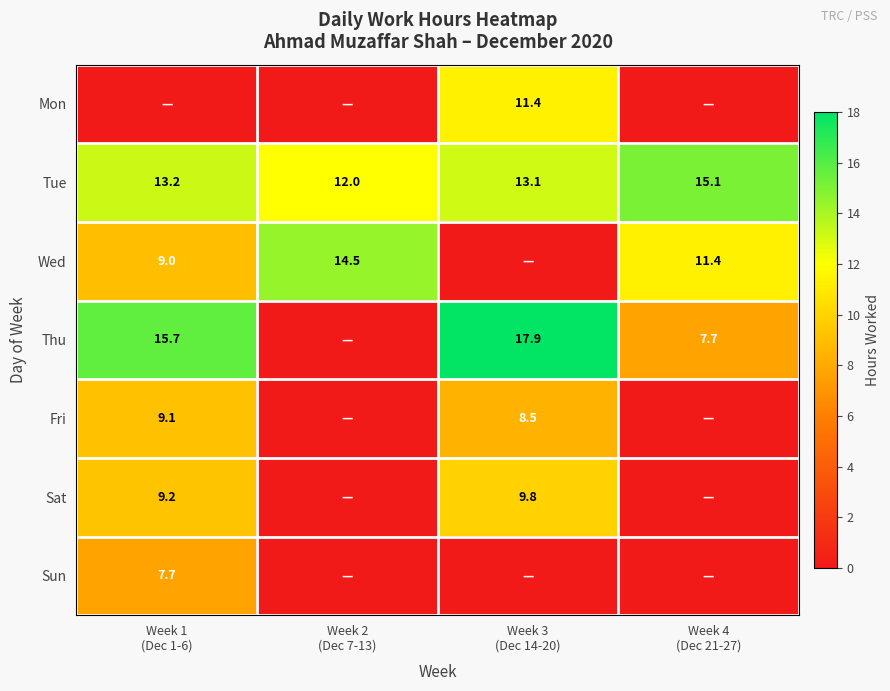

How many values in the Tue series are below 13?

1